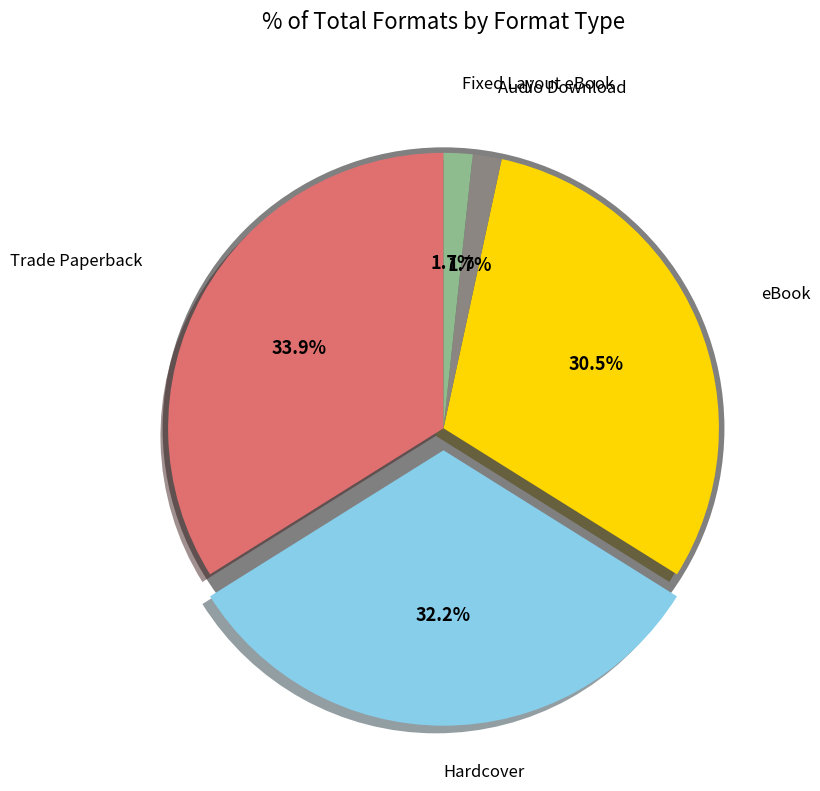

Which slice is the largest?

Trade Paperback